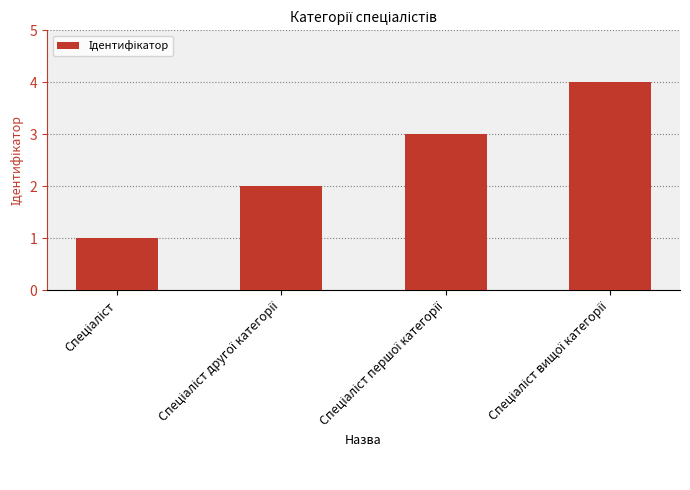

Are the bars grouped side by side (vs. stacked)?

No